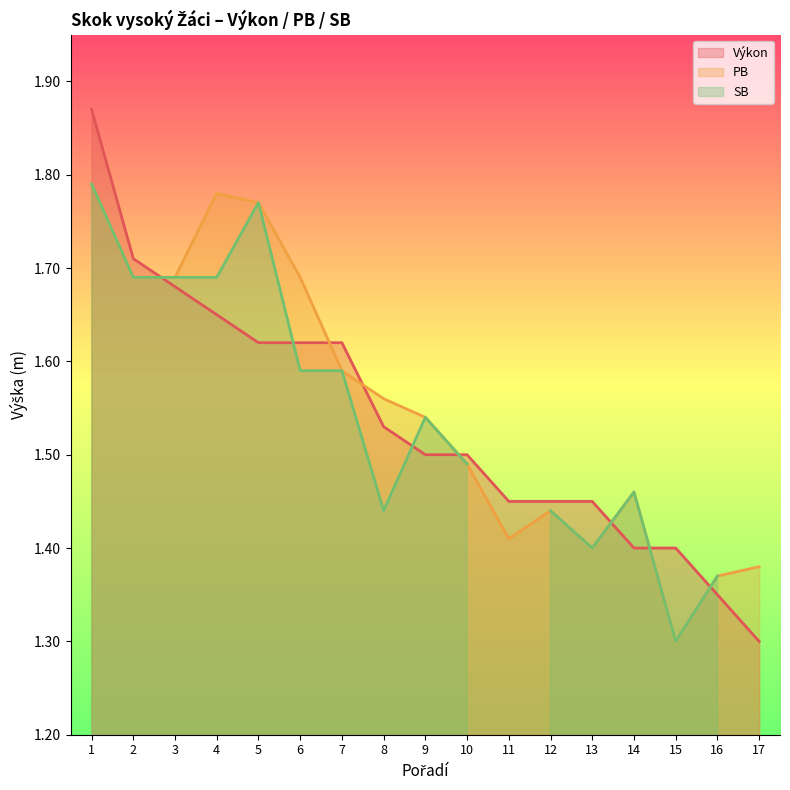

What is the difference between the maximum and minimum values in the Výkon series?

0.6